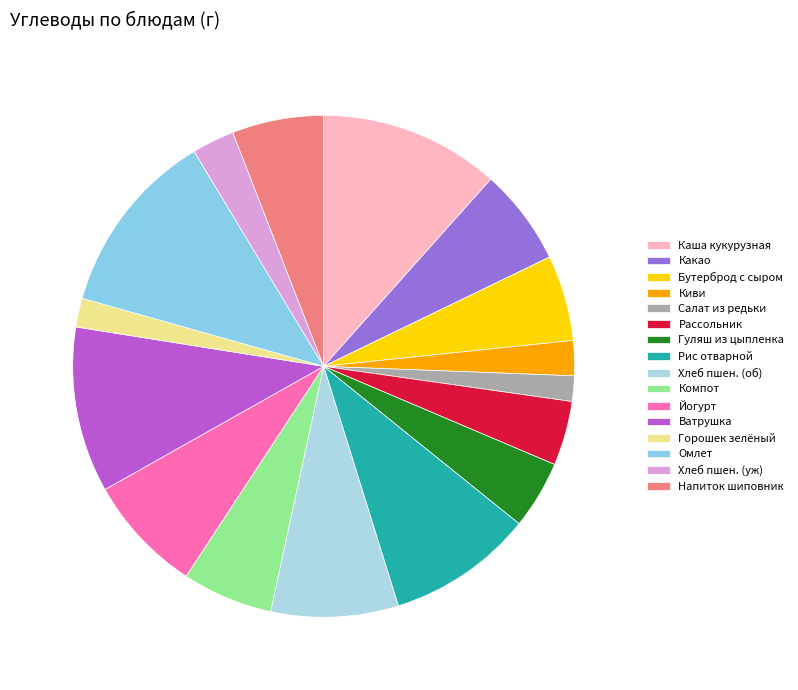

Count the number of slices in the pie.

16